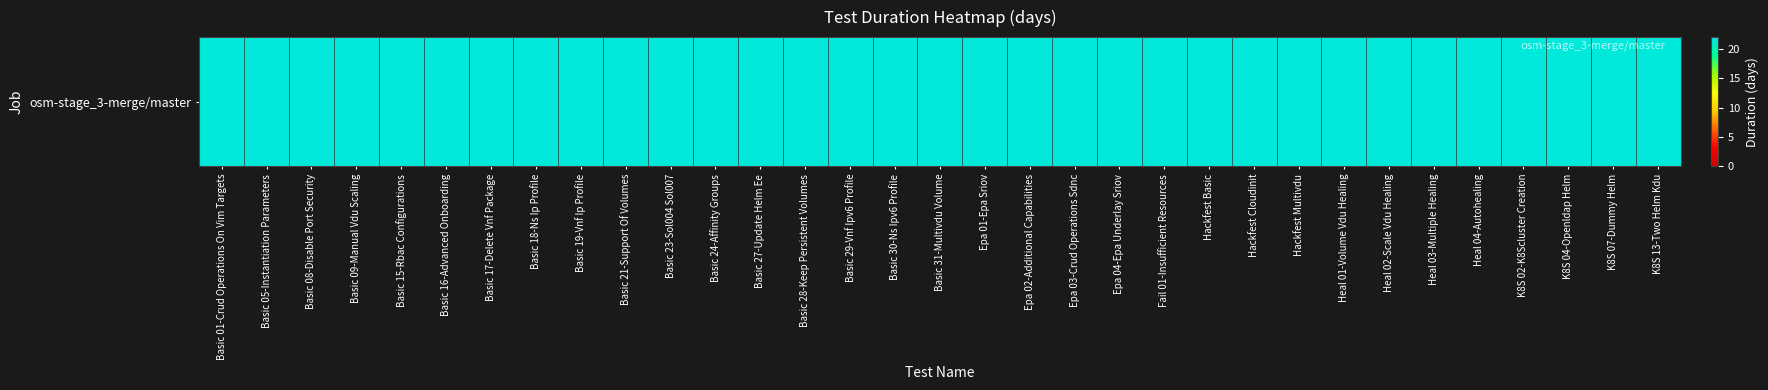

Rank the categories by value from lowest to highest.

Basic 01-Crud Operations On Vim Targets, Basic 05-Instantiation Parameters, Basic 08-Disable Port Security, Basic 09-Manual Vdu Scaling, Basic 15-Rbac Configurations, Basic 16-Advanced Onboarding, Basic 17-Delete Vnf Package, Basic 18-Ns Ip Profile, Basic 19-Vnf Ip Profile, Basic 21-Support Of Volumes, Basic 23-Sol004 Sol007, Basic 24-Affinity Groups, Basic 28-Keep Persistent Volumes, Basic 29-Vnf Ipv6 Profile, Basic 30-Ns Ipv6 Profile, Basic 31-Multivdu Volume, Epa 01-Epa Sriov, Epa 02-Additional Capabilities, Epa 03-Crud Operations Sdnc, Epa 04-Epa Underlay Sriov, Fail 01-Insufficient Resources, Hackfest Basic, Hackfest Cloudinit, Hackfest Multivdu, Heal 01-Volume Vdu Healing, Heal 02-Scale Vdu Healing, Heal 03-Multiple Healing, Heal 04-Autohealing, K8S 02-K8Scluster Creation, K8S 04-Openldap Helm, K8S 07-Dummy Helm, K8S 13-Two Helm Kdu, Basic 27-Update Helm Ee